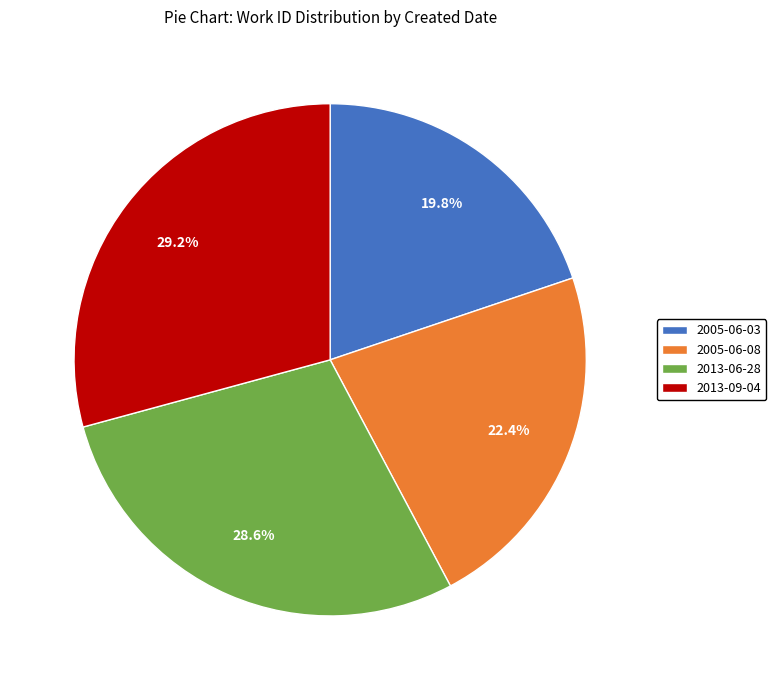

Count the number of slices in the pie.

4